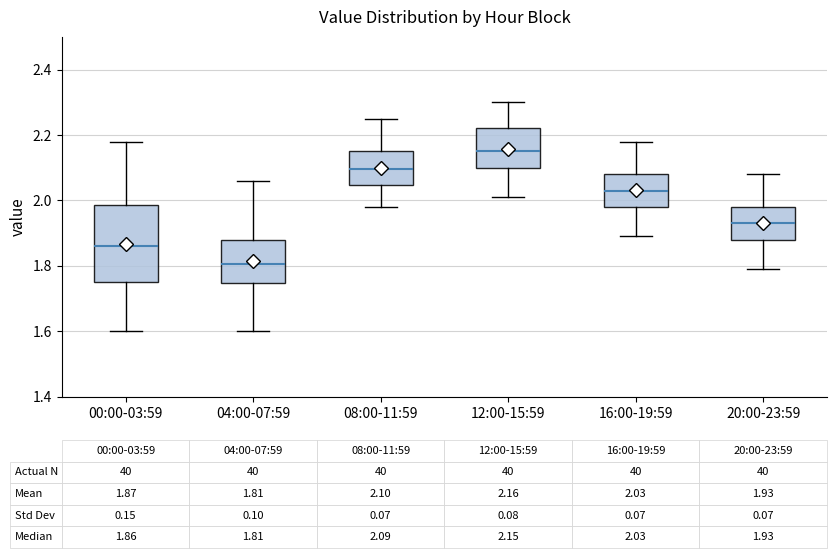

Comparing the boxes themselves (not the whiskers), which one is the tallest?

00:00-03:59